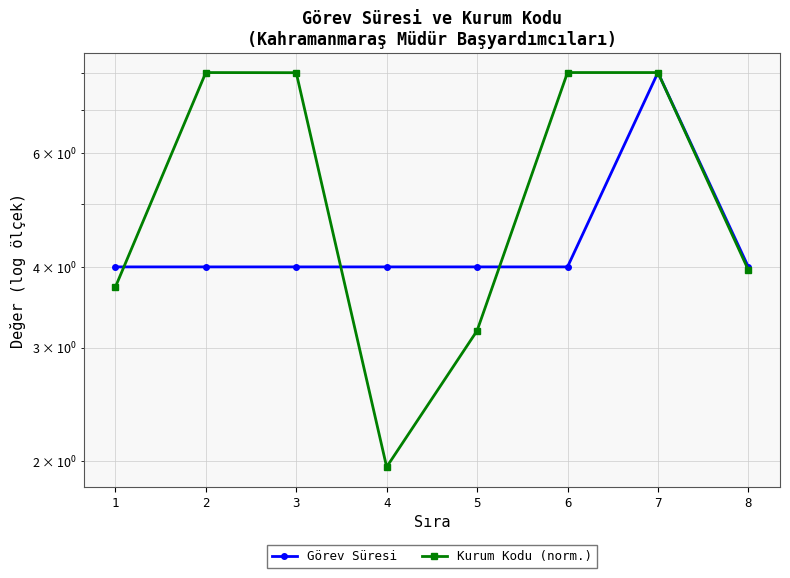

What is the sum of all Görev Süresi values?

36.0